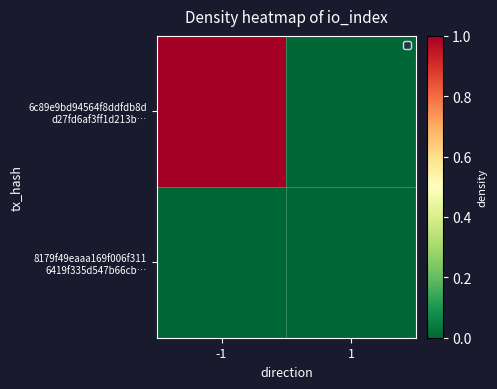

Which series has the largest range (max minus min)?

6c89e9bd94564f8ddfdb8d d27fd6af3ff1d213b…